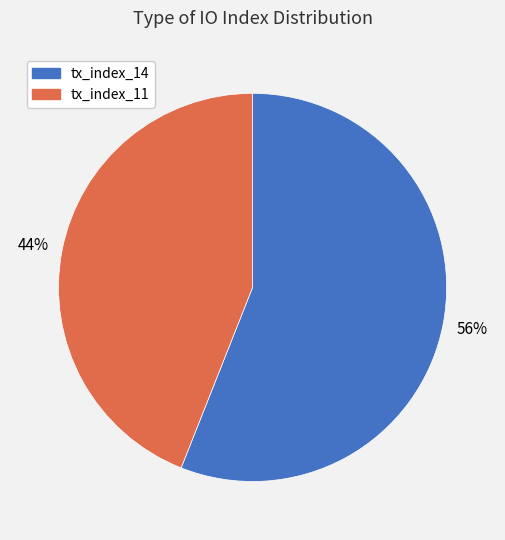

How many slices are in this pie chart?

2